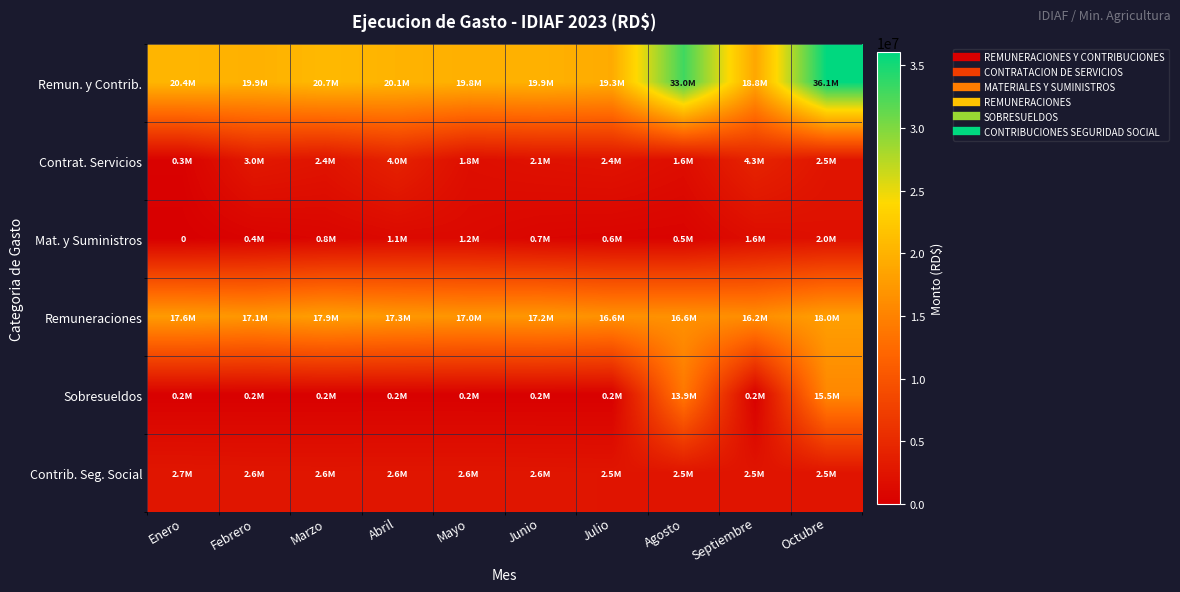

At which label does Remuneraciones reach its peak?

Octubre